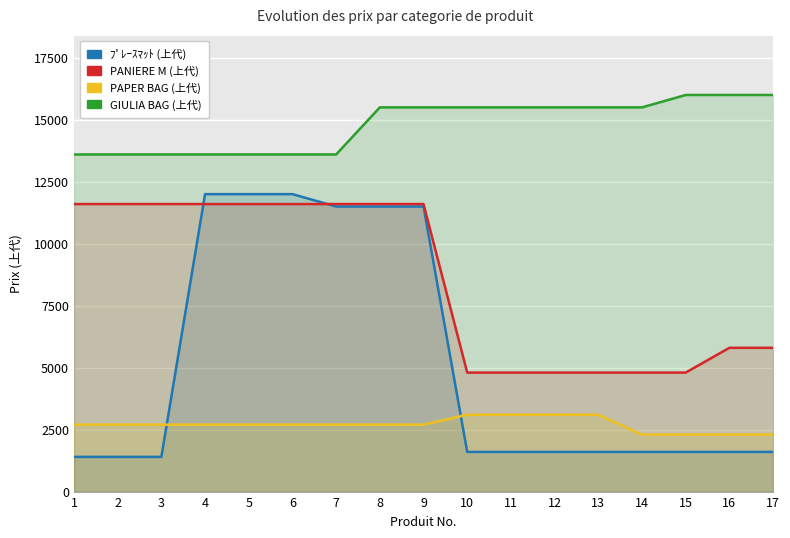

Rank the series by their average value, from lowest to highest.

PAPER BAG (上代), ﾌﾟﾚｰｽﾏｯﾄ (上代), PANIERE M (上代), GIULIA BAG (上代)